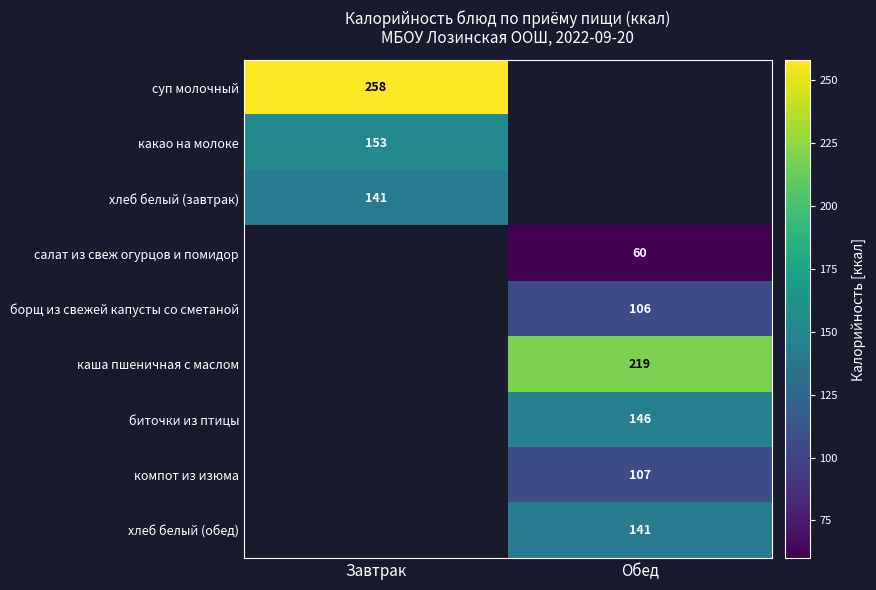

Is it true that борщ из свежей капусты со сметаной equals 106 at Обед?

True